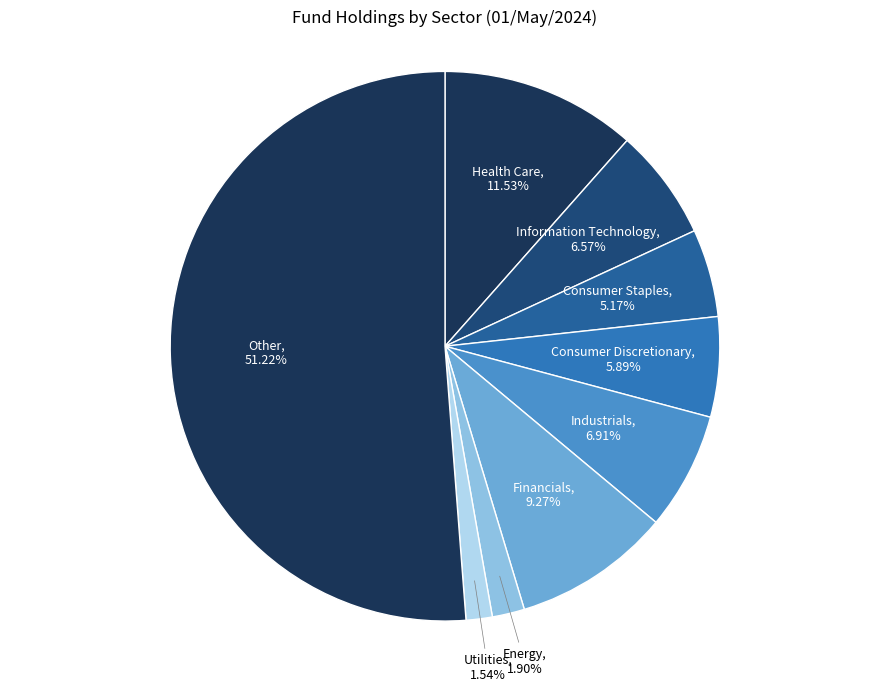

How many slices are in this pie chart?

9